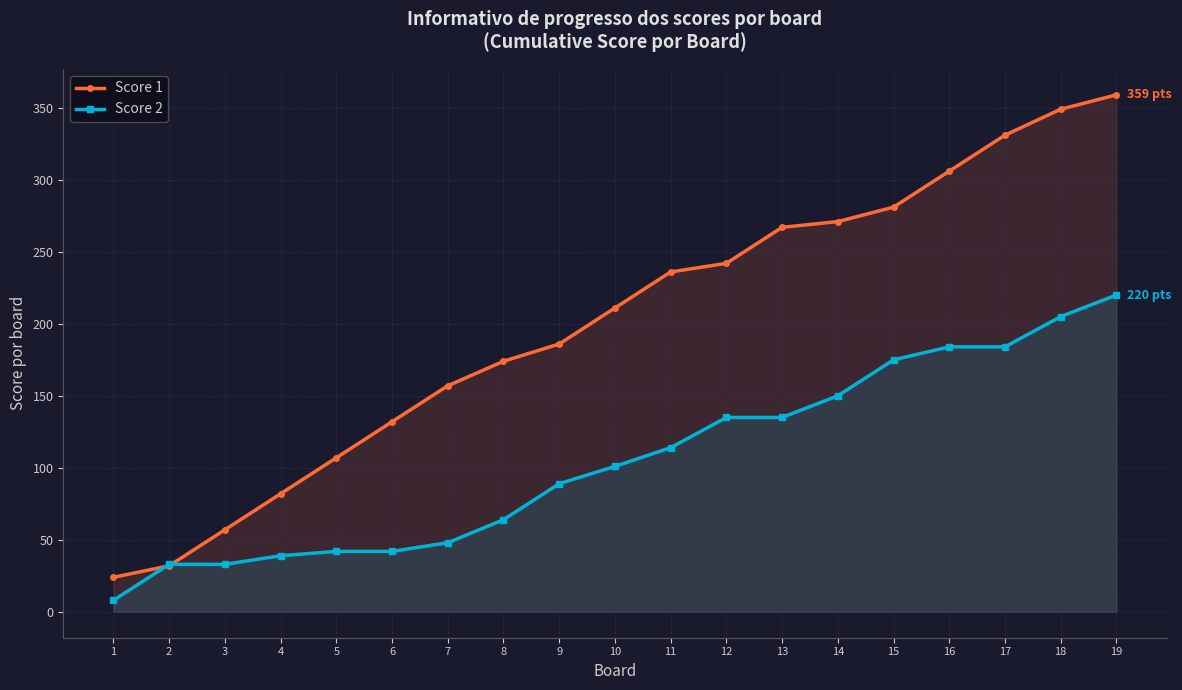

True or false: Score 1 and Score 2 cross at least once.

True